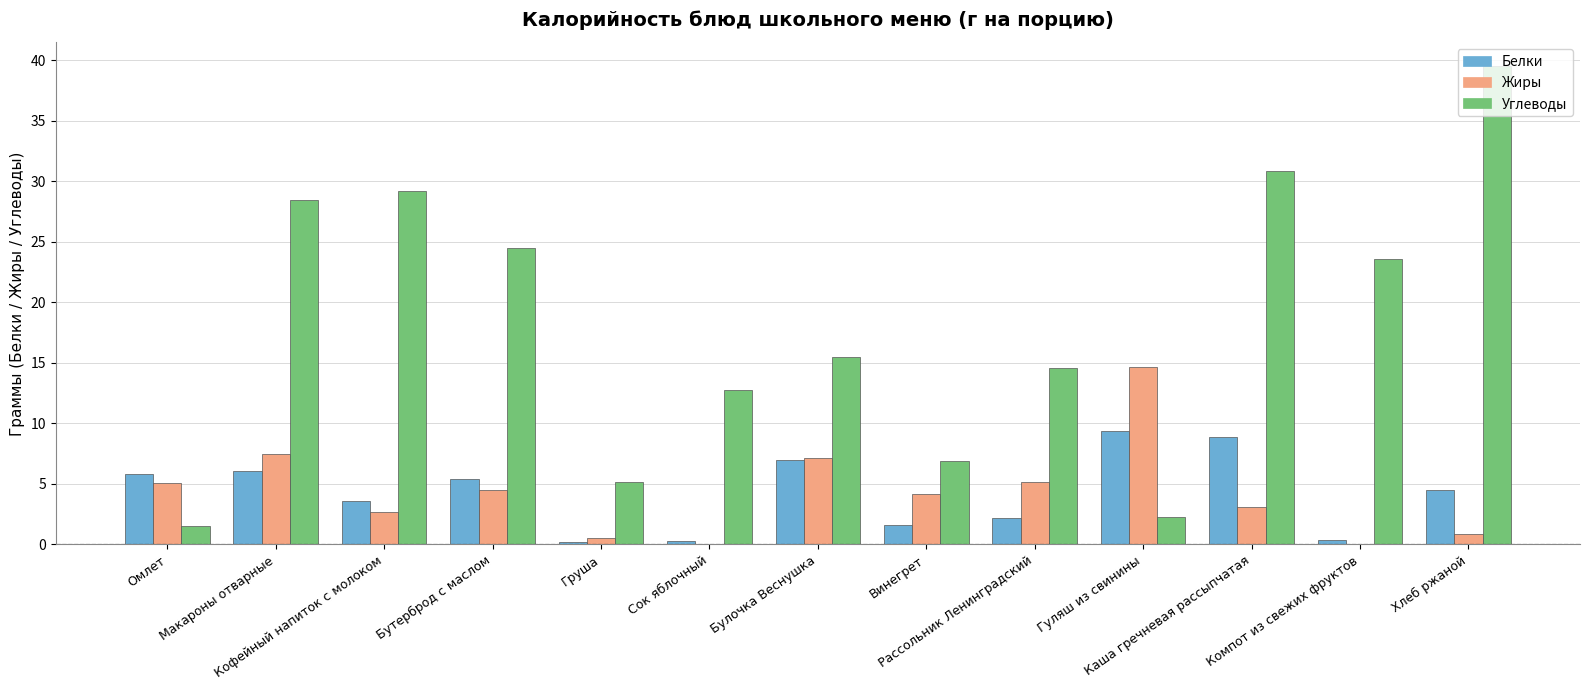

Which series has the largest total across all categories?

Углеводы